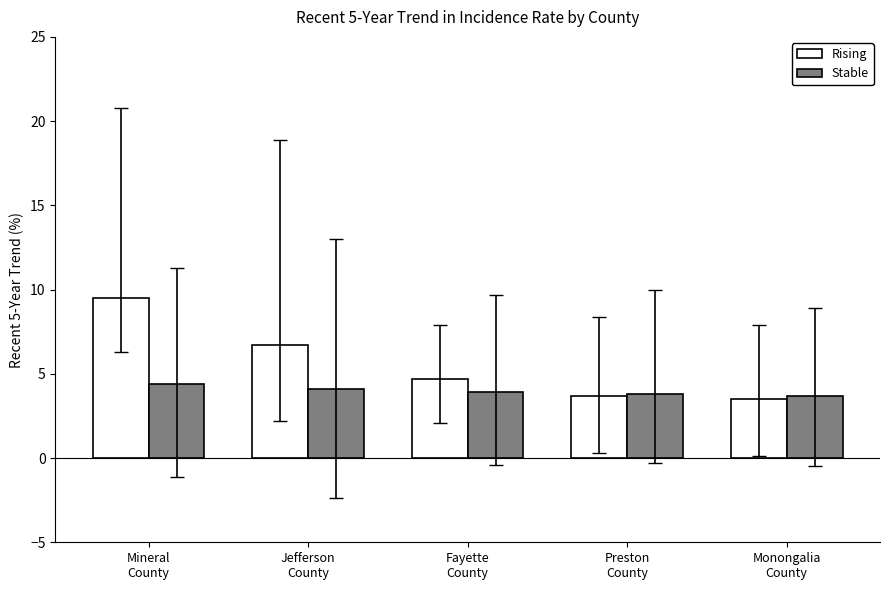

Rank the series by their average value, from lowest to highest.

Stable, Rising